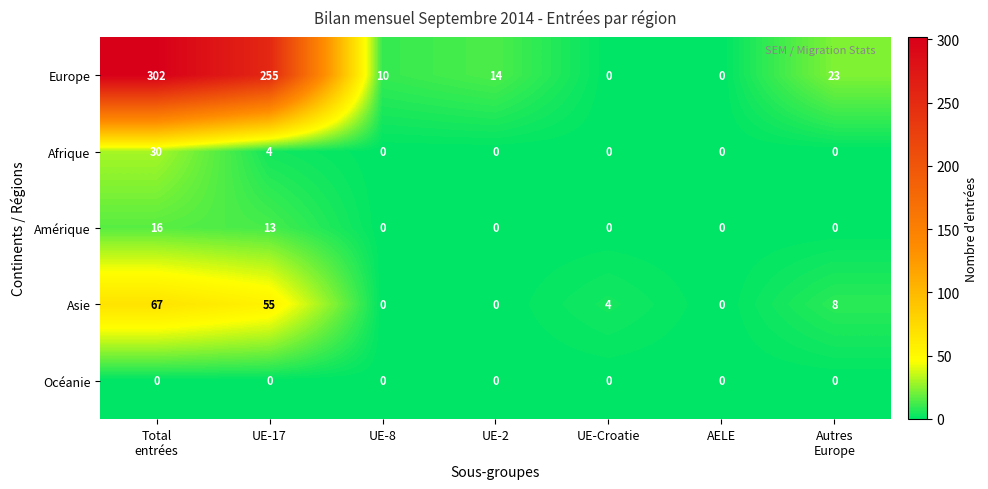

What is the spread (max minus min) of values at UE-2?

14